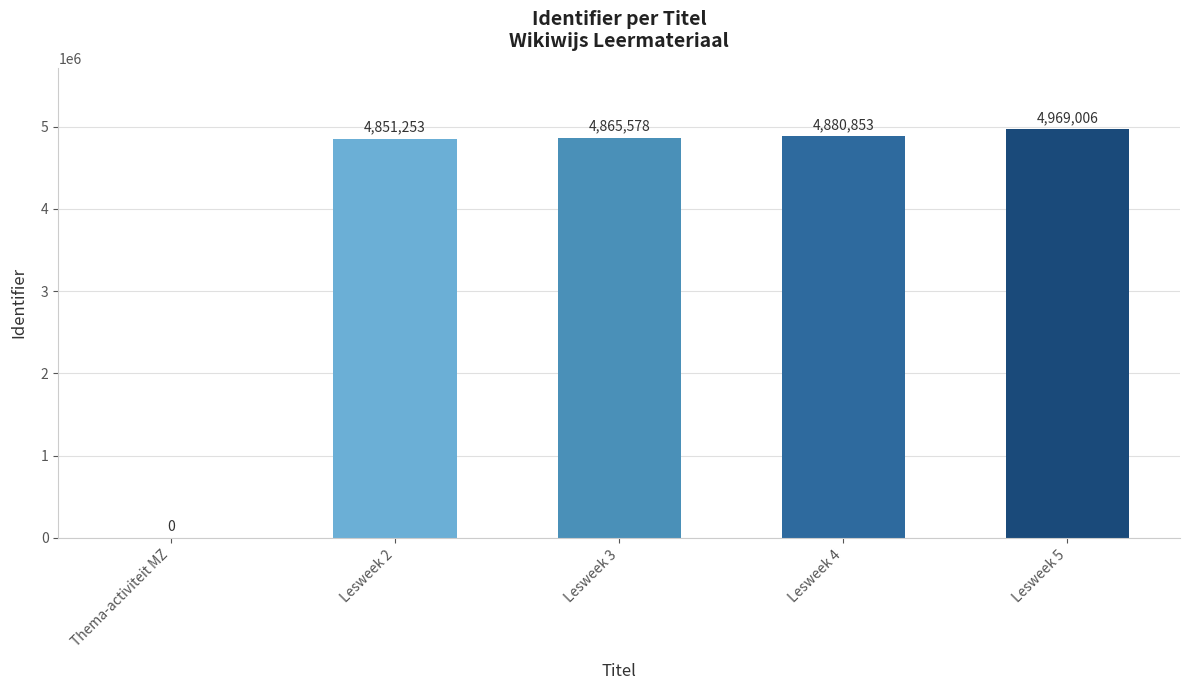

Is it true that the value at Lesweek 3 is 2948025?

False